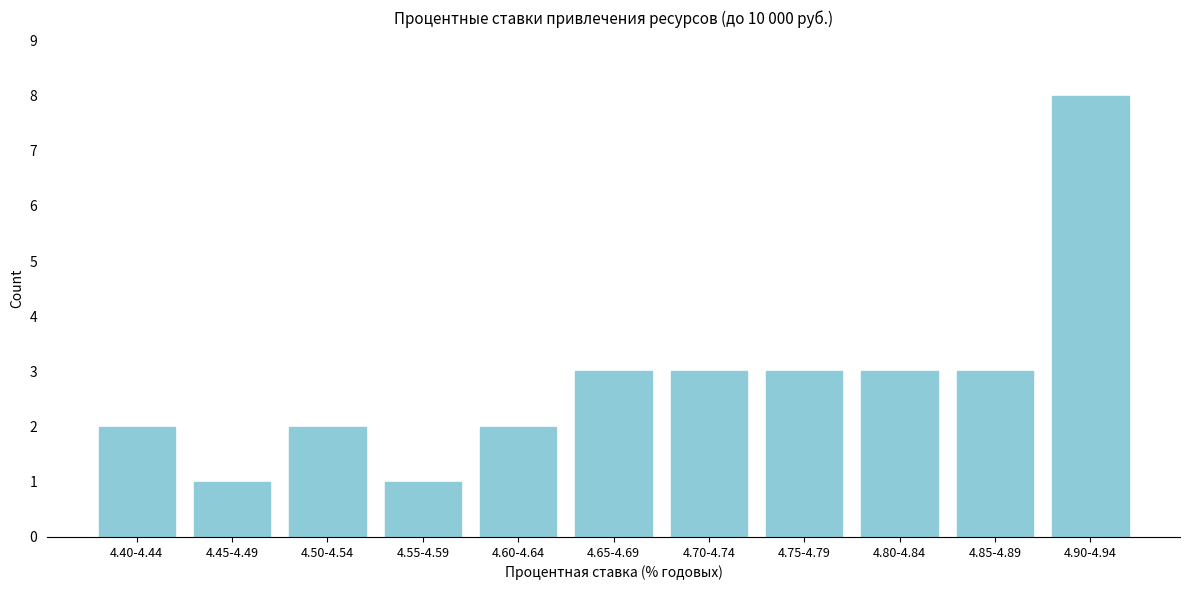

Reading left to right, extract all data points from this chart.

4.40-4.44=2	4.45-4.49=1	4.50-4.54=2	4.55-4.59=1	4.60-4.64=2	4.65-4.69=3	4.70-4.74=3	4.75-4.79=3	4.80-4.84=3	4.85-4.89=3	4.90-4.94=8